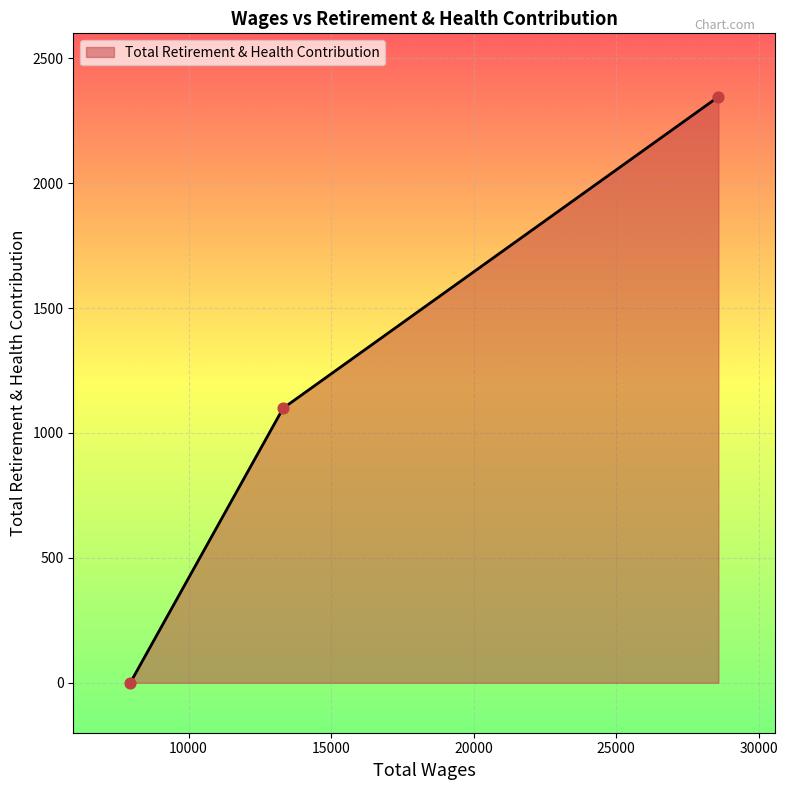

What is the average value?

1148